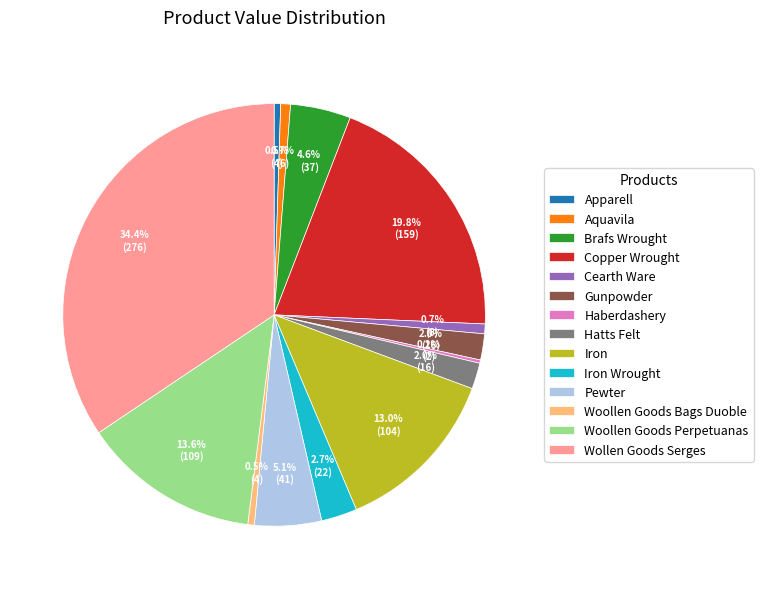

Is there any slice that represents more than half of the pie?

No